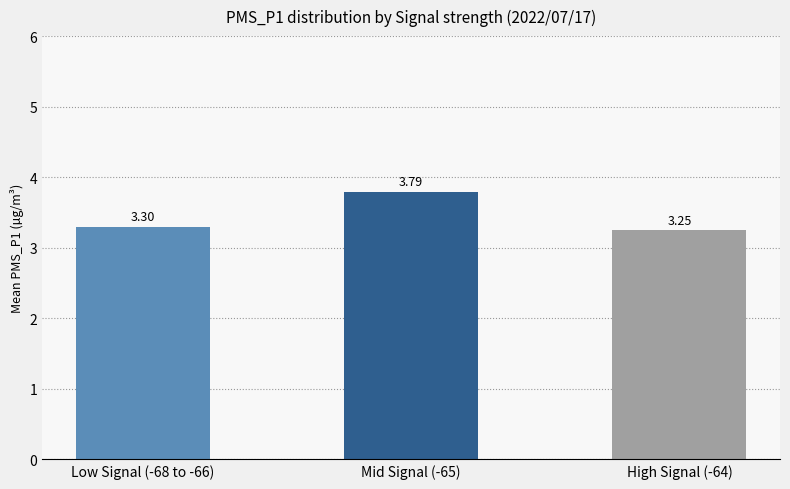

What is the sum of all values?

10.3